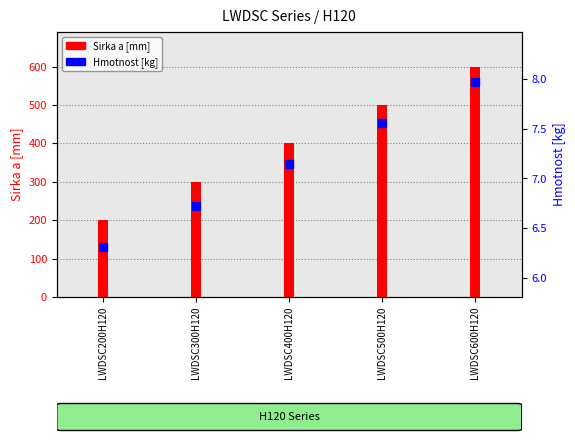

Which series has the largest total across all categories?

Sirka a [mm]